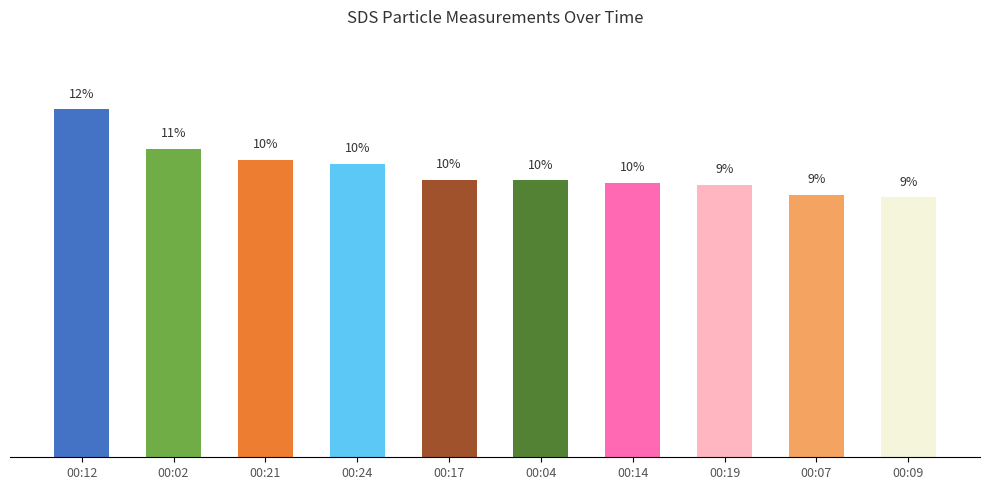

What position from the right is 00:12?

10